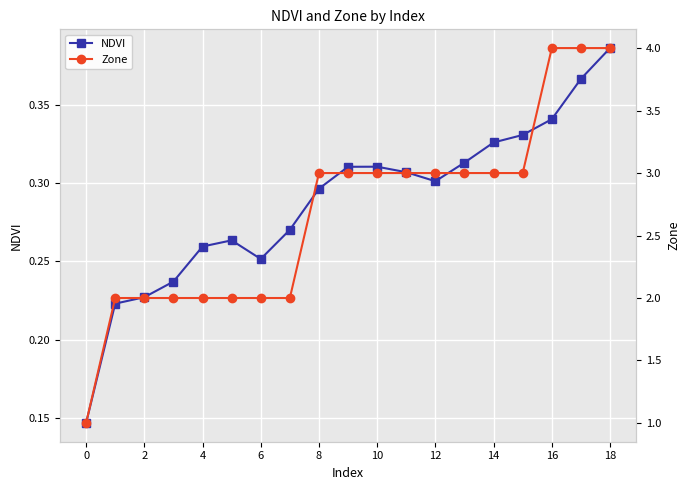

True or false: Zone has a value of 5.0 at 13.

False